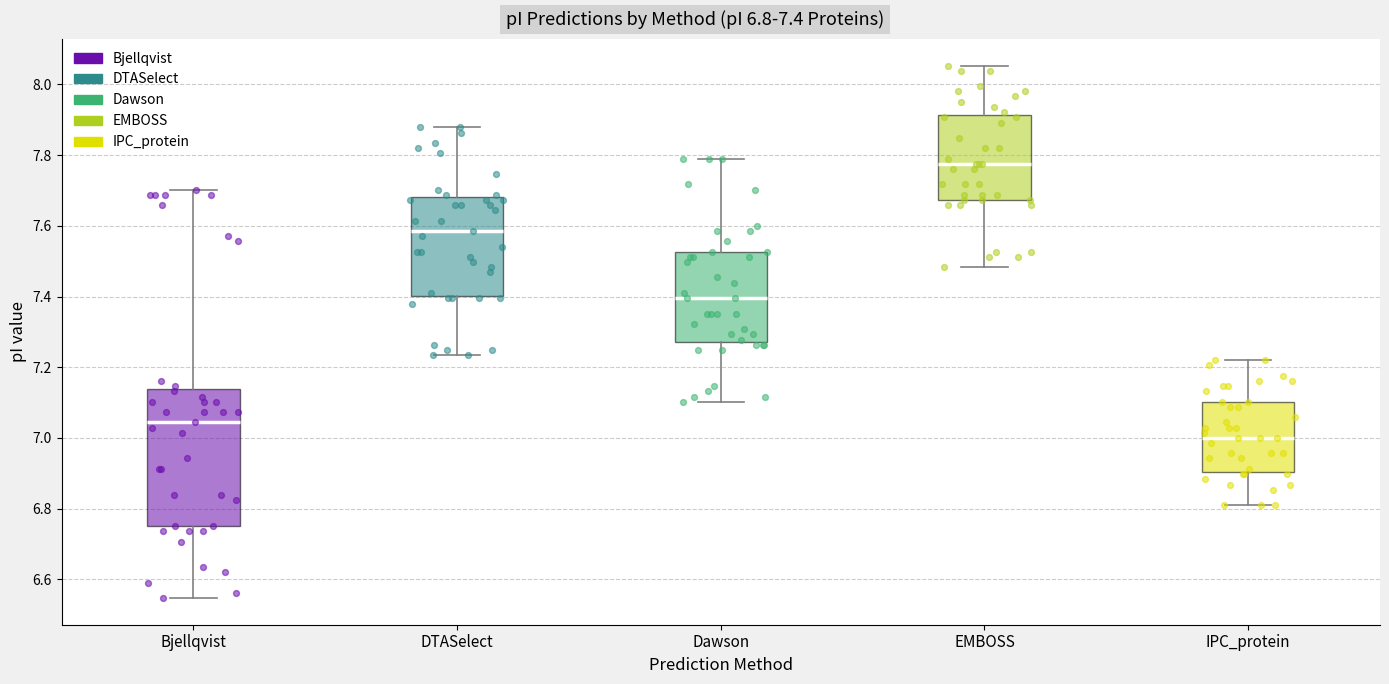

Reading left to right, read every box against the y-axis: the position of its median line, the range the box covers, and the ends of its whiskers. The values are not printed on the chart, so give them approximately, as read against the axis.

Bjellqvist: median 7.04, box 6.76 to 7.14, whiskers 6.54 to 7.70
DTASelect: median 7.58, box 7.40 to 7.68, whiskers 7.24 to 7.88
Dawson: median 7.40, box 7.28 to 7.52, whiskers 7.10 to 7.80
EMBOSS: median 7.78, box 7.68 to 7.92, whiskers 7.48 to 8.06
IPC_protein: median 7.00, box 6.90 to 7.10, whiskers 6.82 to 7.22